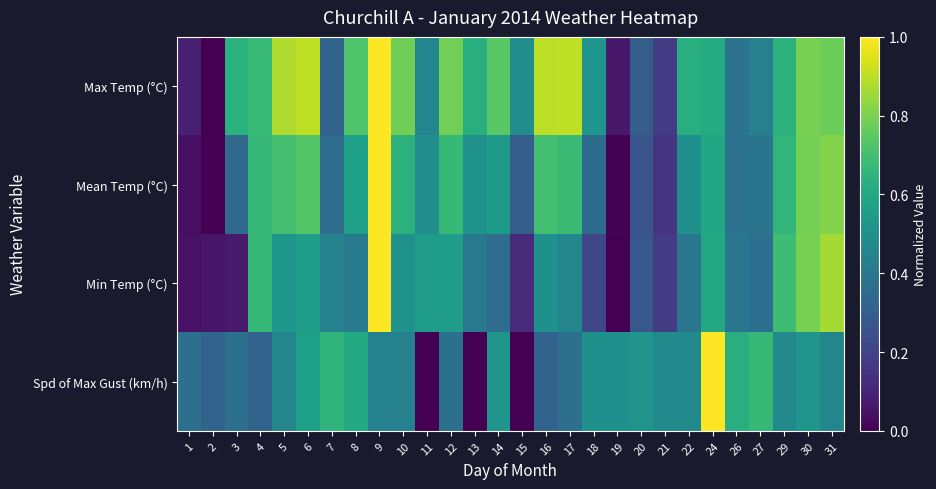

At which category is the sum across all series the highest?

9